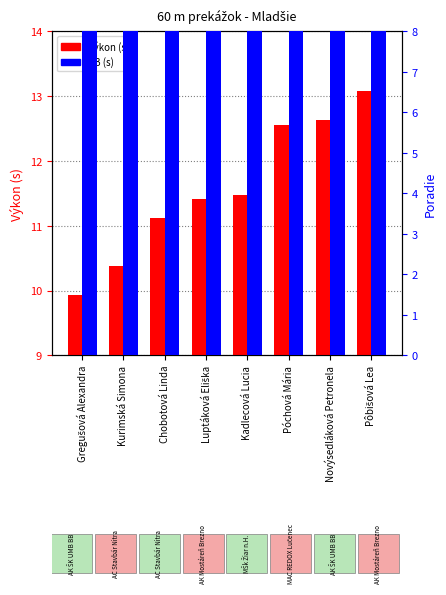

What is the sum of the PB values at Póchová Mária and Gregušová Alexandra?

22.1